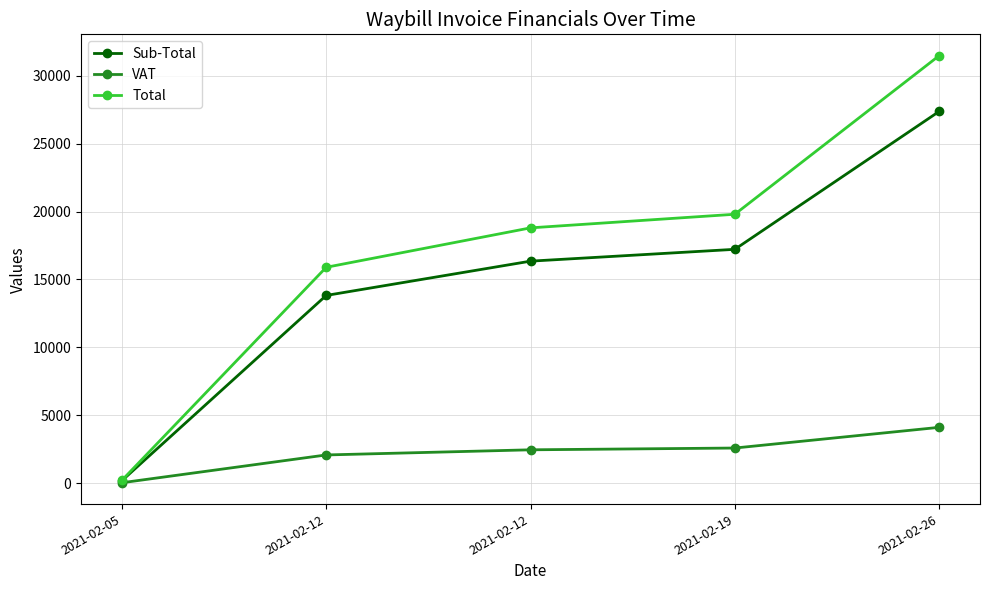

Rank the series by their maximum value, from lowest to highest.

VAT, Sub-Total, Total